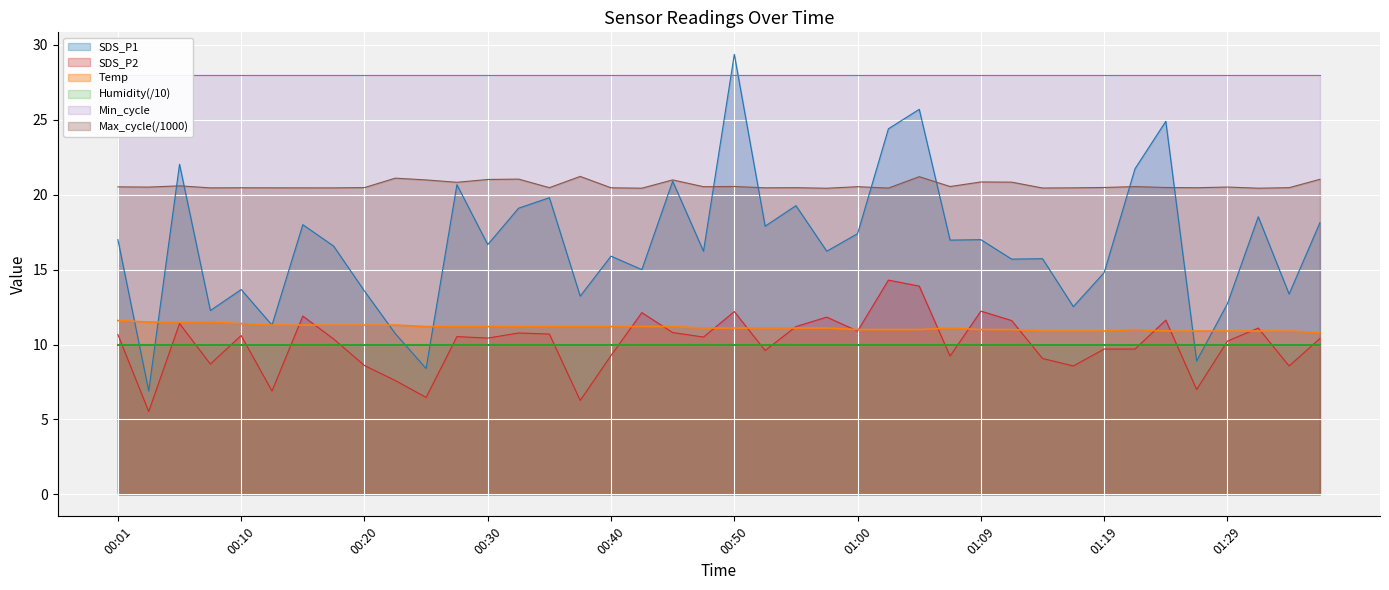

Which series changed the most between 01:07 and 01:19?

SDS_P1